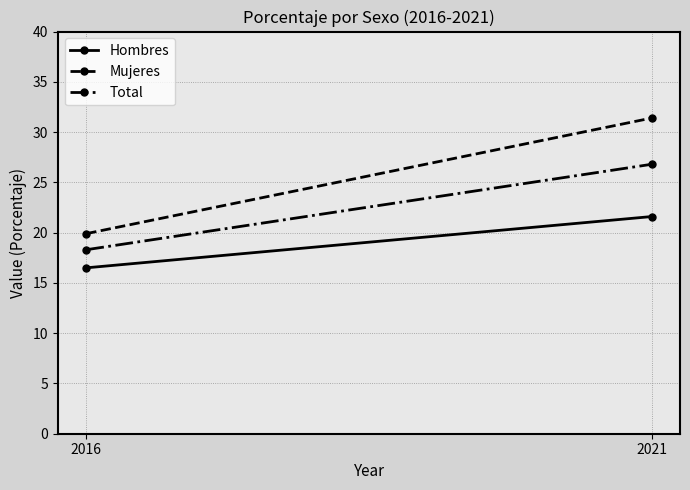

What is the sum of the Mujeres values at 2021 and 2016?

51.3